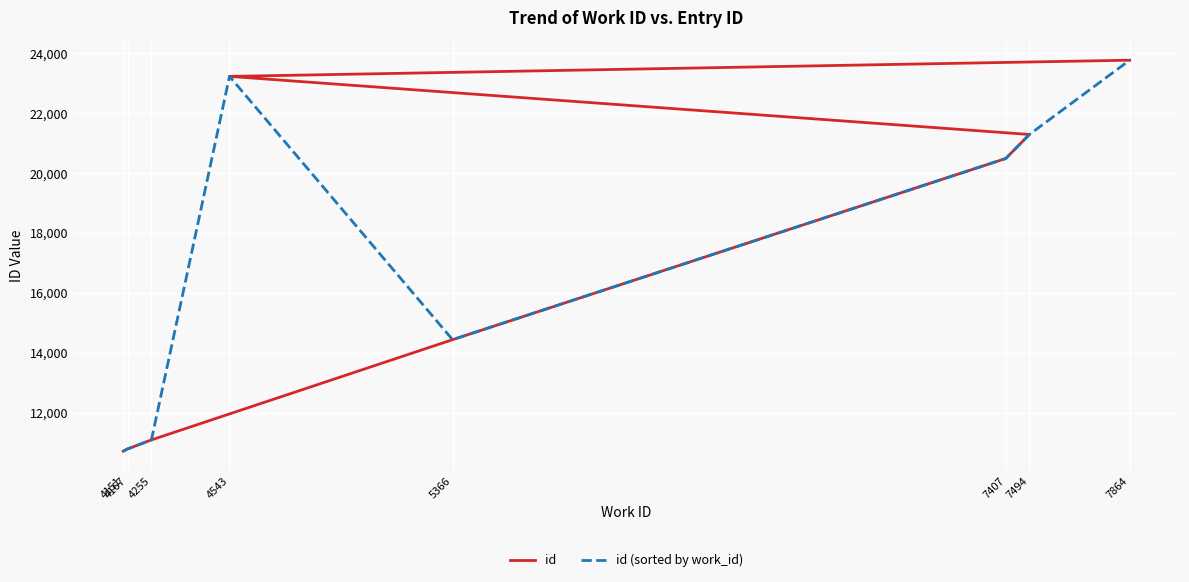

How many interior local valleys does the id (sorted by work_id) series have?

1